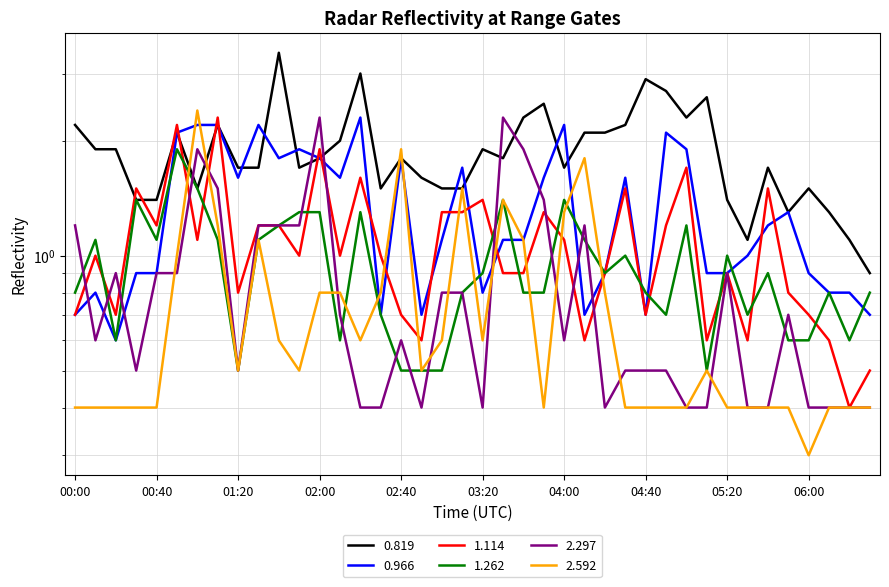

What is the value of the 0.966 point at the 29th from the left?

0.7